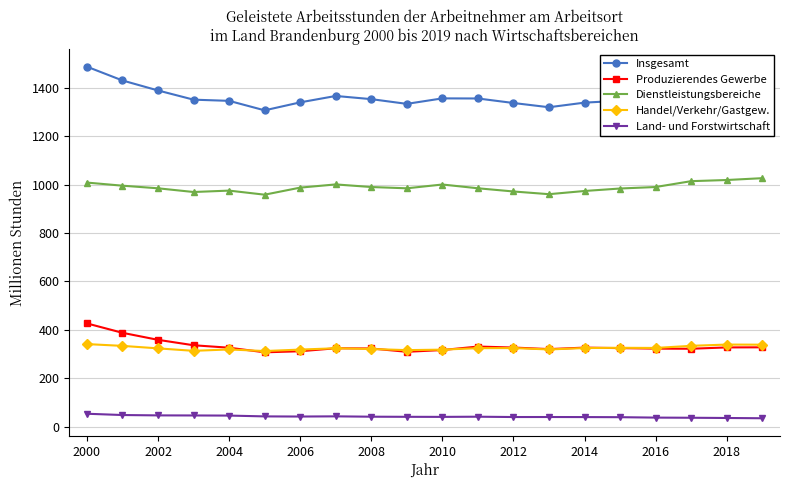

List the series in order of their peak value, highest first.

Insgesamt, Dienstleistungsbereiche, Produzierendes Gewerbe, Handel/Verkehr/Gastgew., Land- und Forstwirtschaft